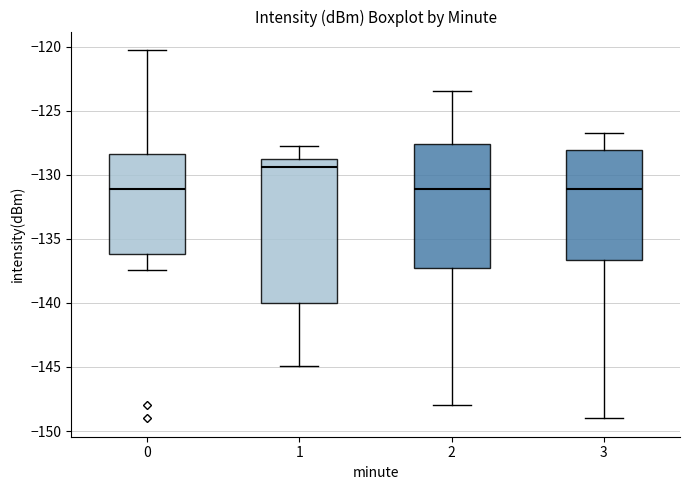

Reading left to right, transcribe this box plot: for each box, give where its median line is, the range the box spans, and where its two whiskers end, as read against the y-axis. The values are not printed on the chart, so give them approximately, as read against the axis.

0: median -131.0, box -136.0 to -128.5, whiskers -137.5 to -120.0
1: median -129.5, box -140.0 to -129.0, whiskers -145.0 to -127.5
2: median -131.0, box -137.5 to -127.5, whiskers -148.0 to -123.5
3: median -131.0, box -136.5 to -128.0, whiskers -149.0 to -127.0